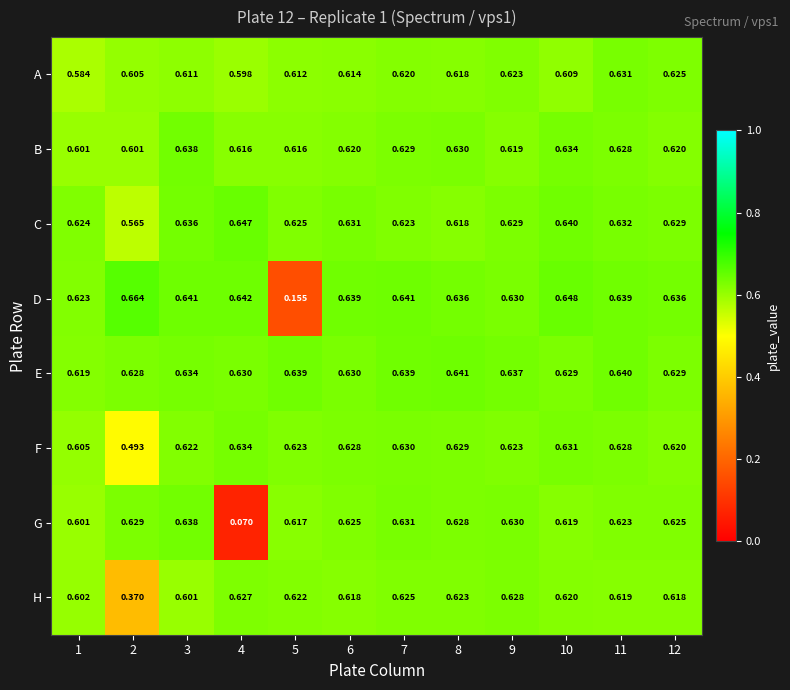

Between 6 and 11, which series saw the biggest shift?

A